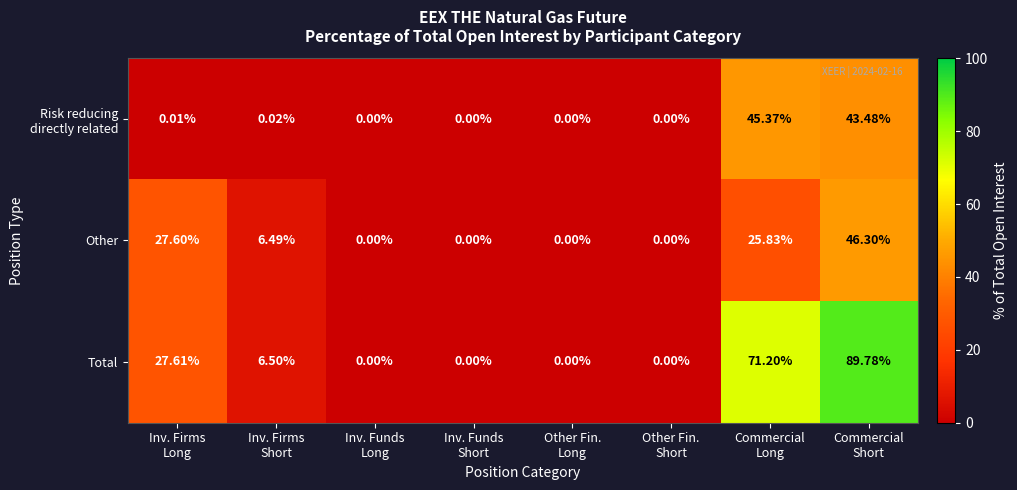

Between Inv. Firms
Long and Other Fin.
Long, which series saw the biggest shift?

Total